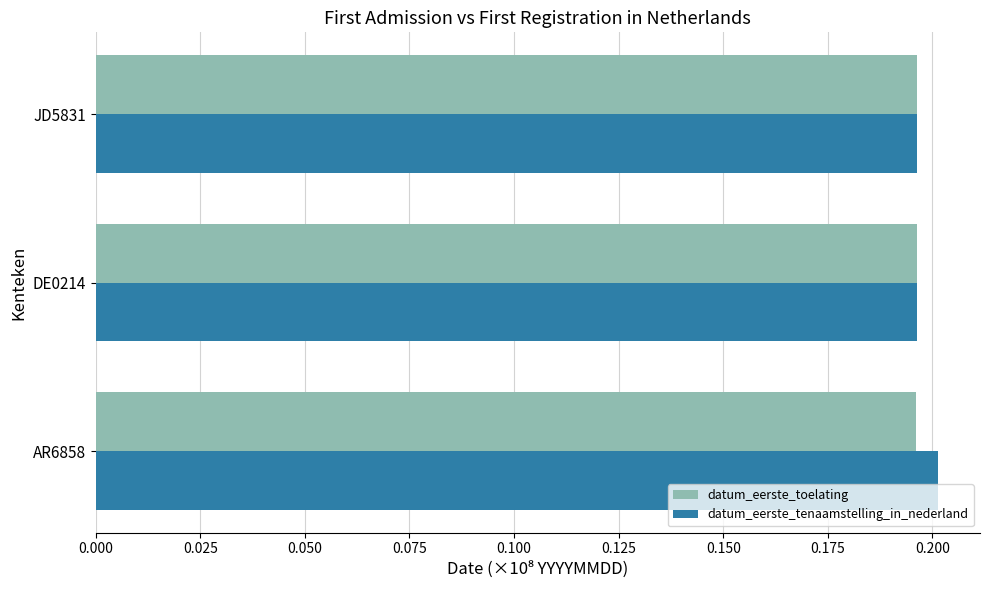

Count the datum_eerste_toelating values in the range 0 to 1.

3